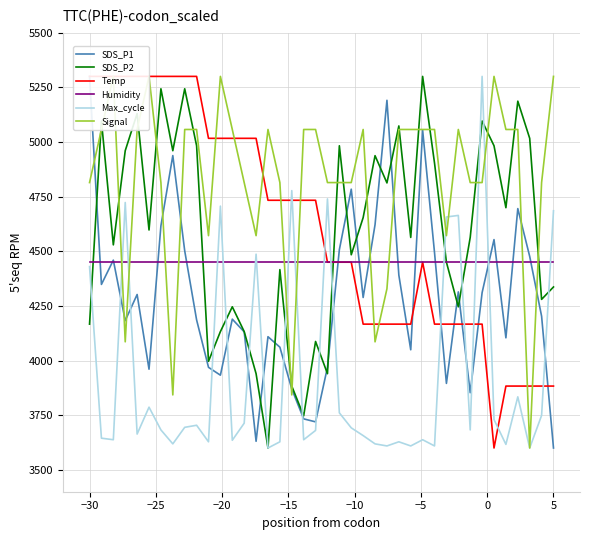

How many times do Max_cycle and SDS_P1 cross each other?

15